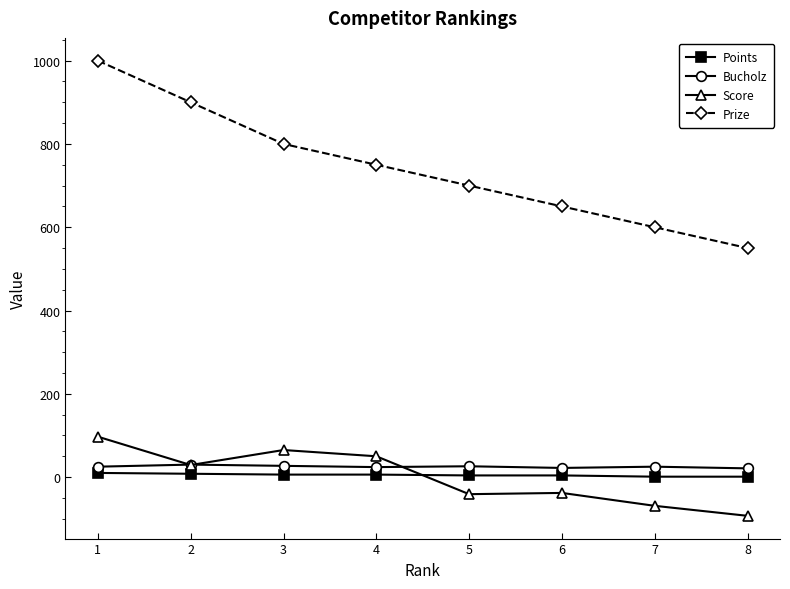

What is the highest value of the Score series?

97